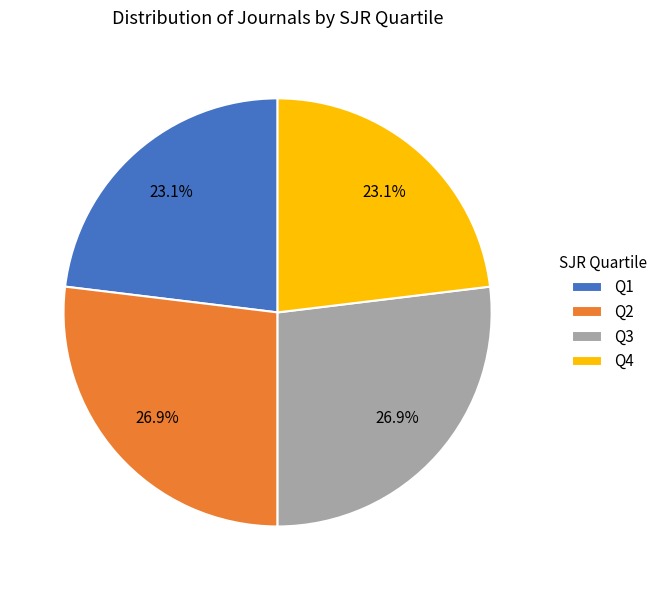

True or false: Q4 accounts for 16% of the total.

False